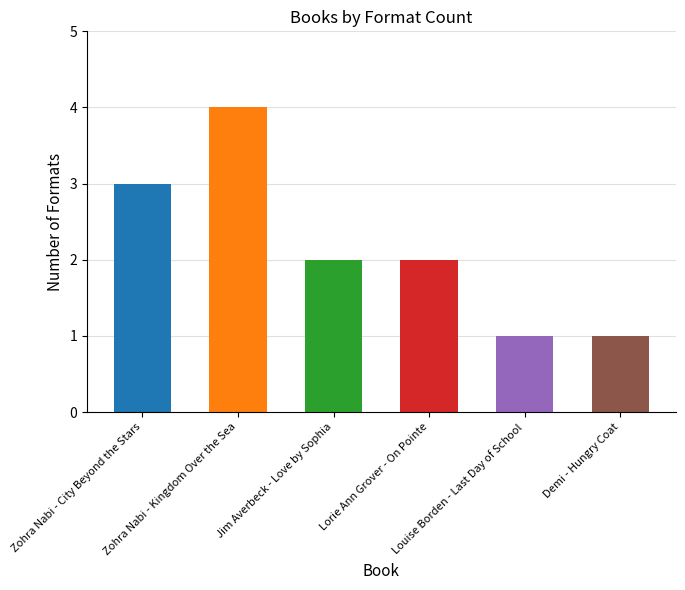

What is the smallest value displayed?

1